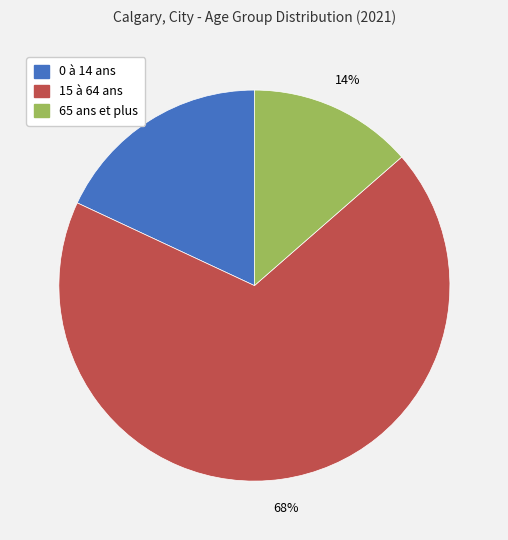

Which slice is the largest?

15 à 64 ans